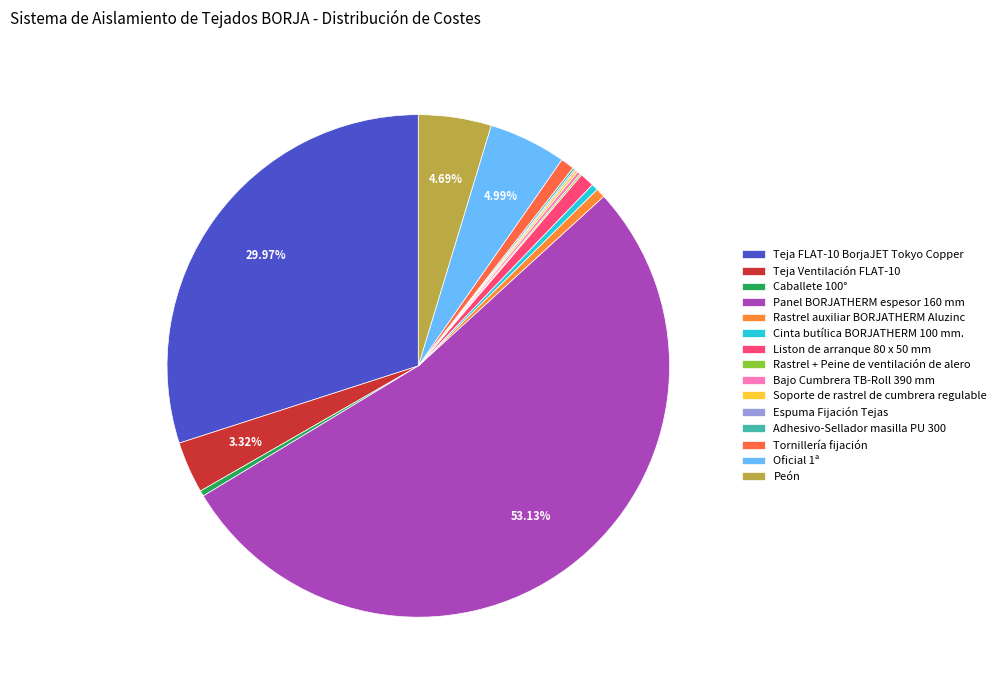

Combined, do Rastrel auxiliar BORJATHERM Aluzinc and Bajo Cumbrera TB-Roll 390 mm account for over 50%?

No